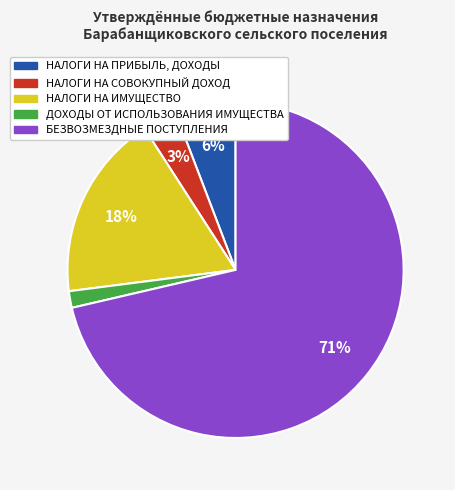

What is the majority slice?

БЕЗВОЗМЕЗДНЫЕ ПОСТУПЛЕНИЯ